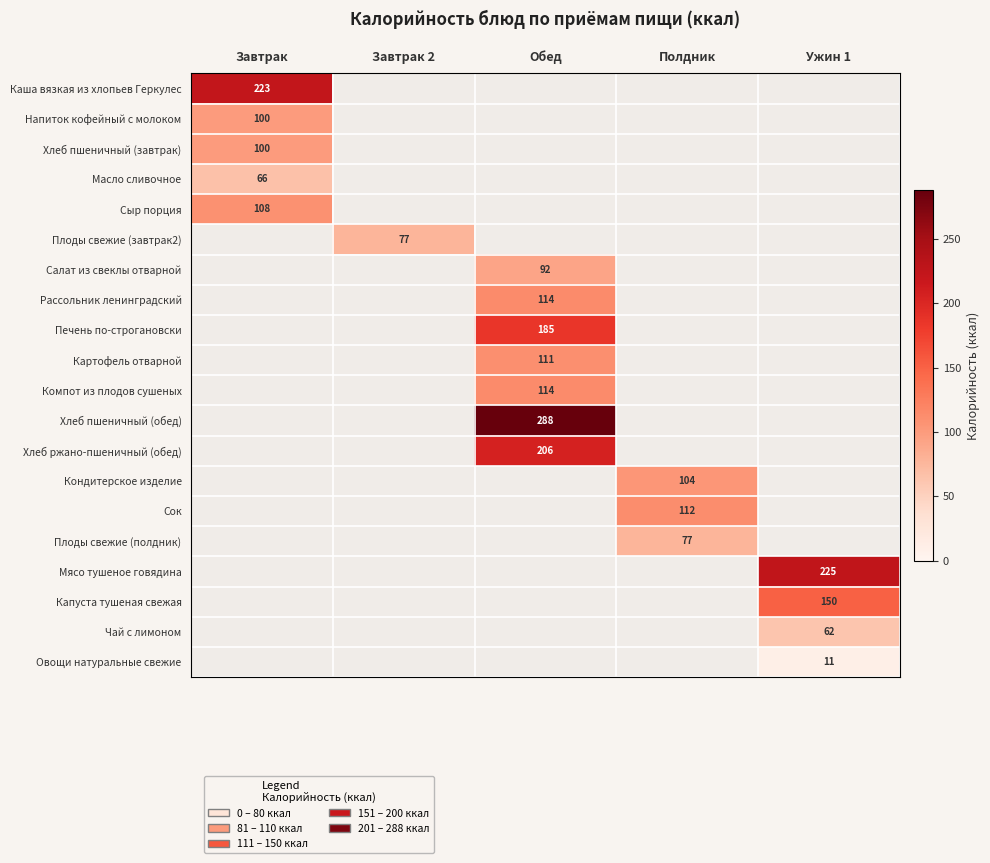

The value of Салат из свеклы отварной at Обед is 147. True or false?

False